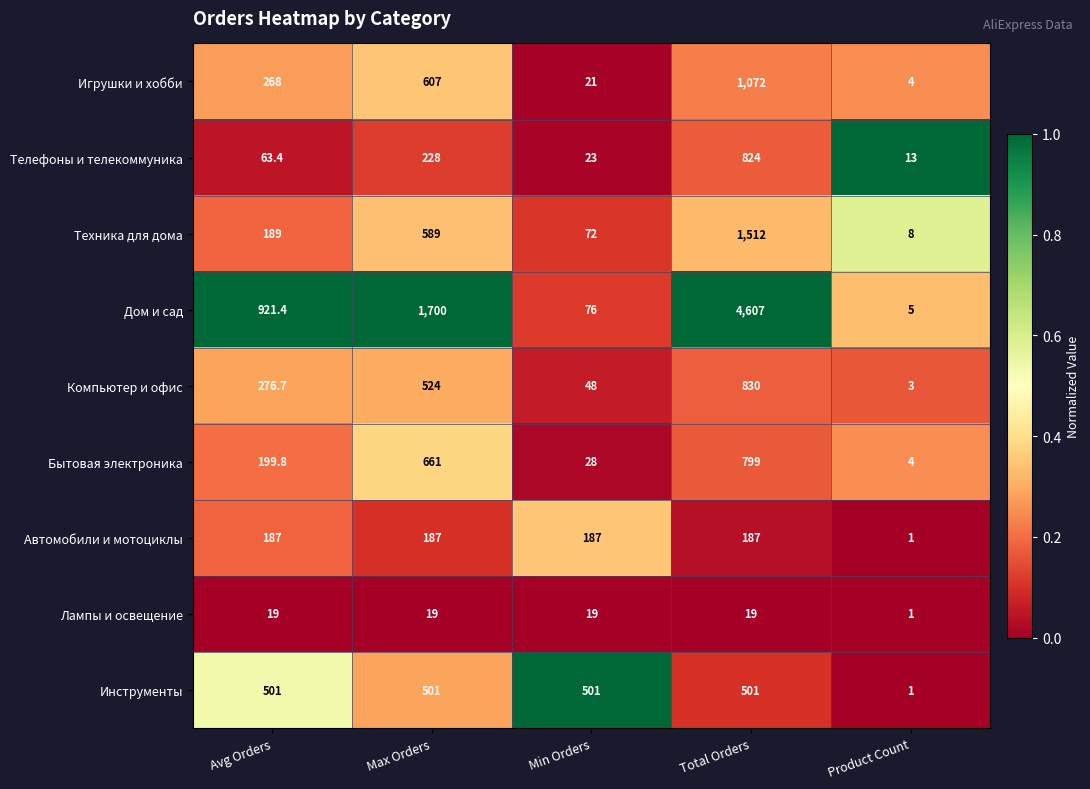

The Инструменты series shows 889.7 at Min Orders. True or false?

False